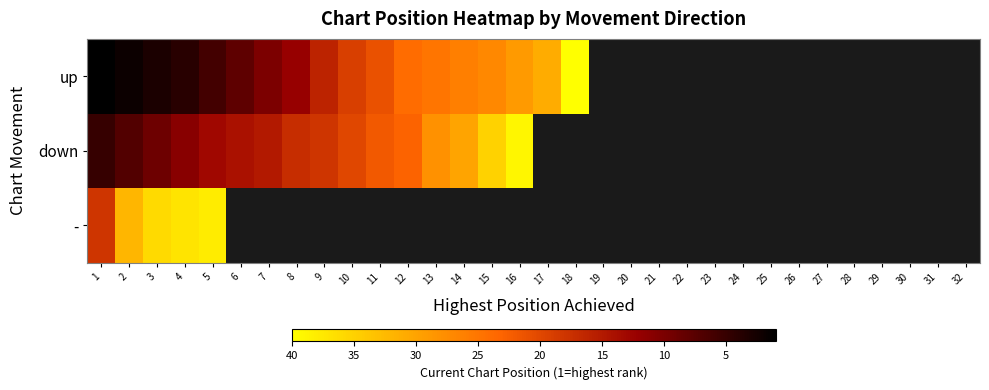

Count the number of data series in this chart.

3